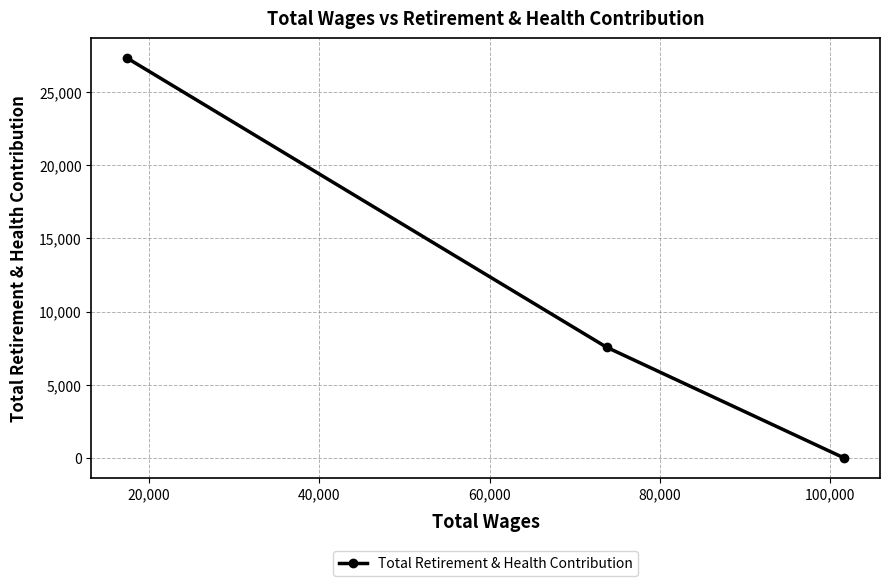

Reading right to left, extract all data points from this chart.

0	7564	27310